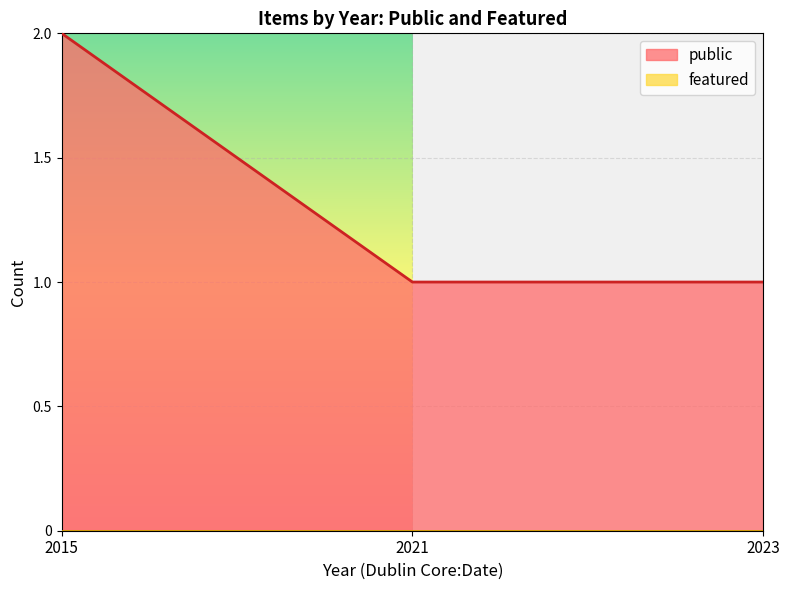

The public series shows 2 at 2015. True or false?

True